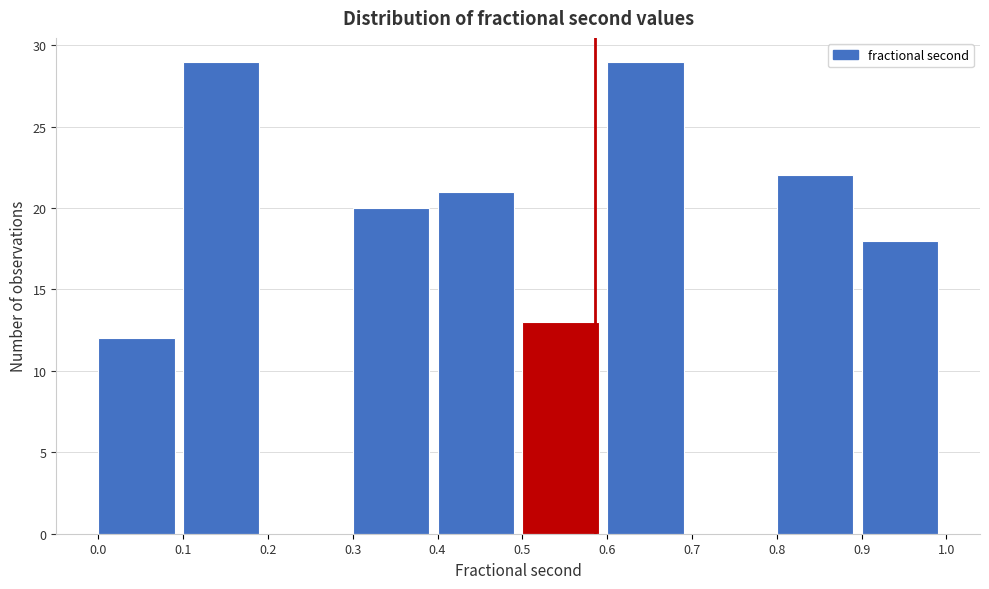

What is the height of the bar covering 0.4 to 0.5 on the x-axis? The values are not printed on the chart, so give them approximately, as read against the axis.

21